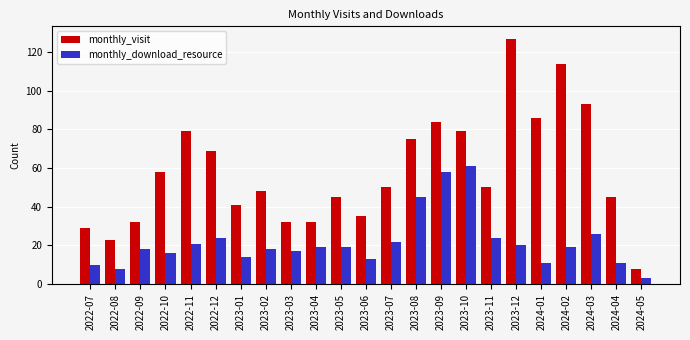

What is the difference between the highest and lowest values at 2023-10?

18